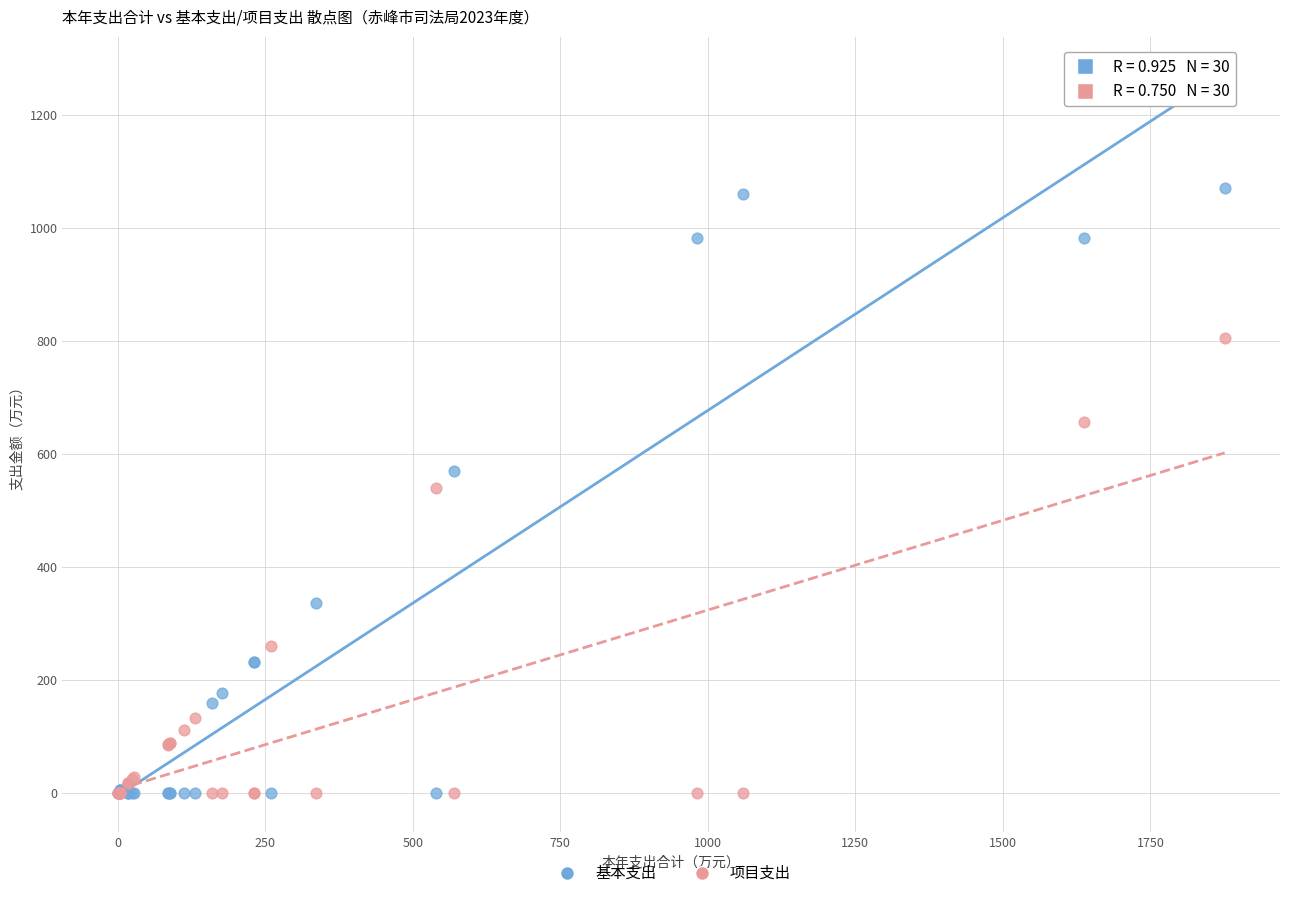

Which series reaches the maximum Y coordinate?

基本支出